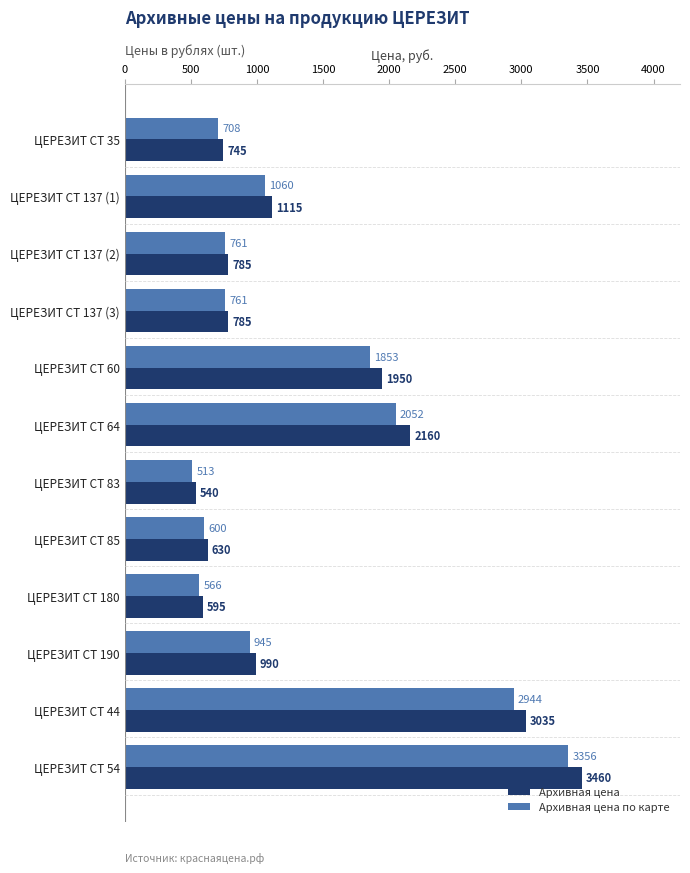

At ЦЕРЕЗИТ СТ 85, list the series in order from smallest to largest.

Архивная цена по карте, Архивная цена